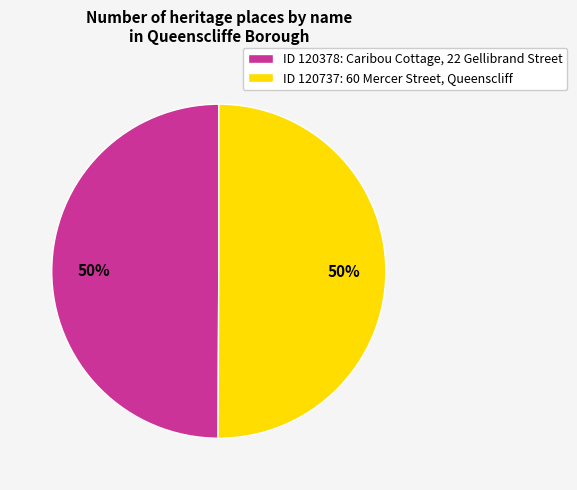

True or false: ID 120378: Caribou Cottage, 22 Gellibrand Street accounts for 50% of the total.

True